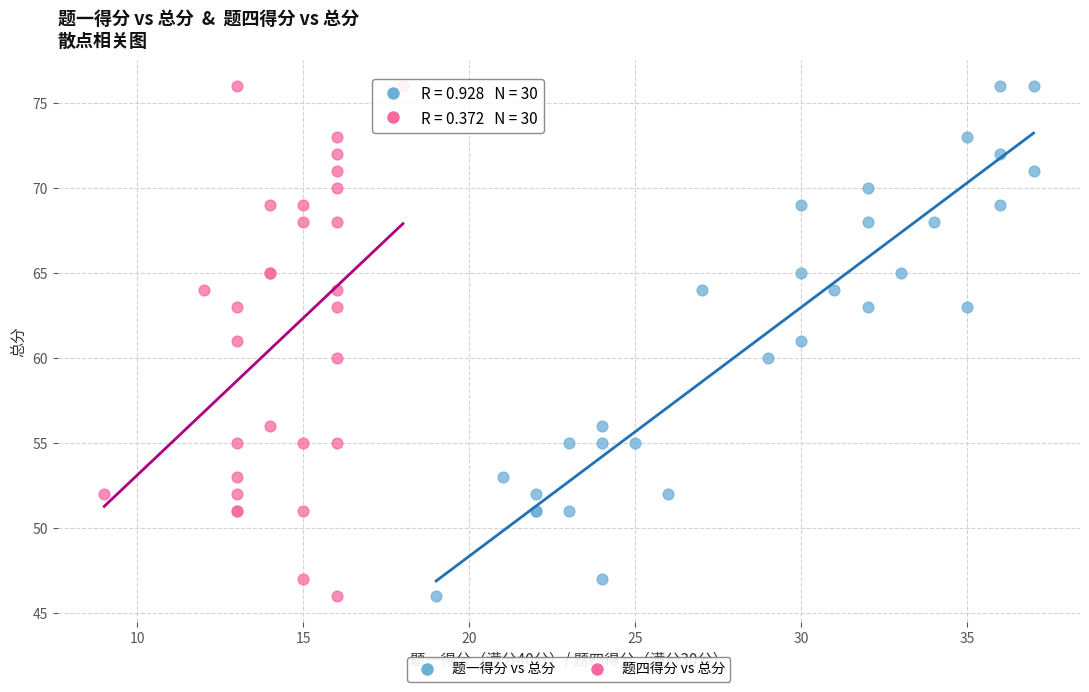

What are all the series names shown in the legend?

题一得分 vs 总分, 题四得分 vs 总分